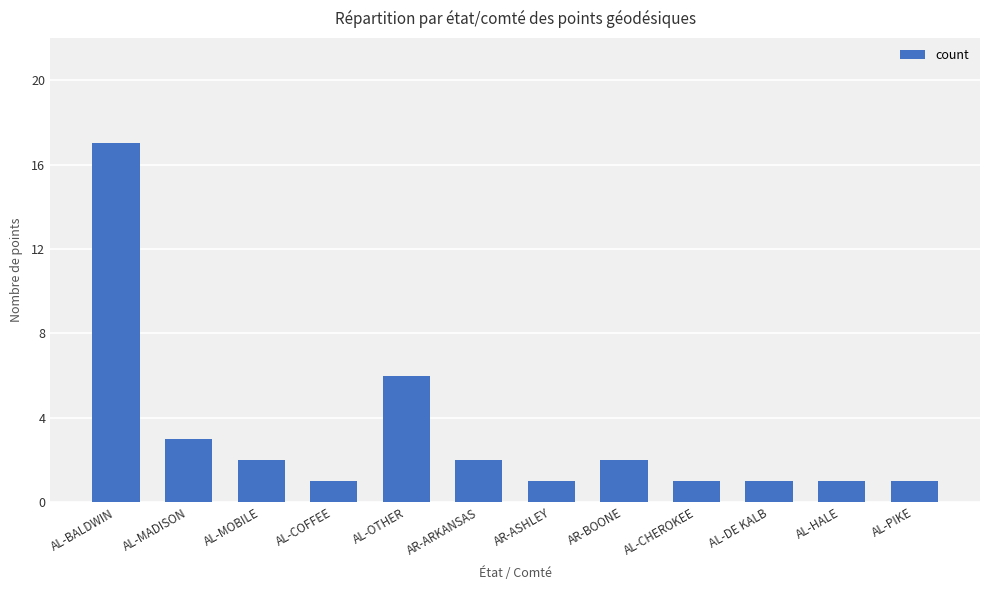

What is the label of the 10th bar from the left?

AL-DE KALB